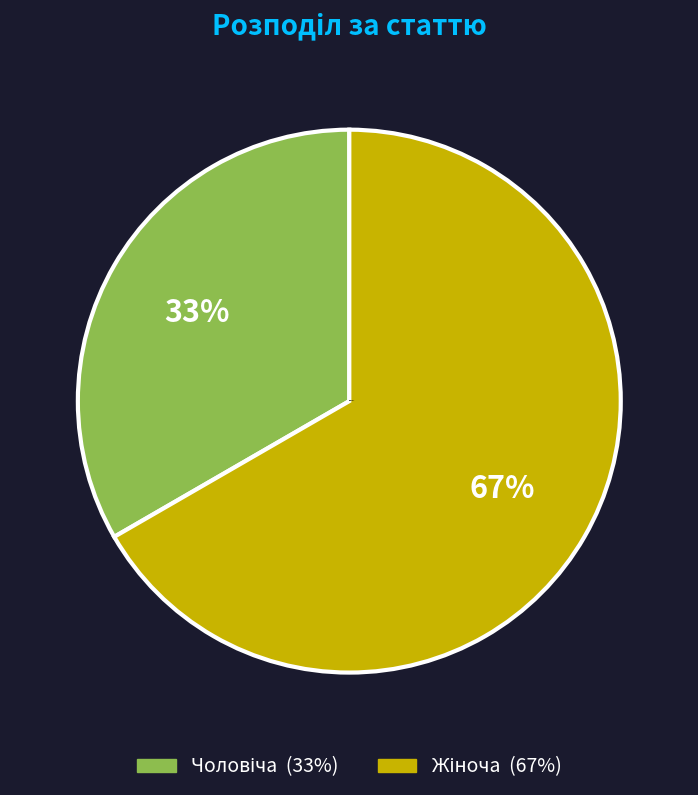

Is there a majority slice in this chart?

Yes